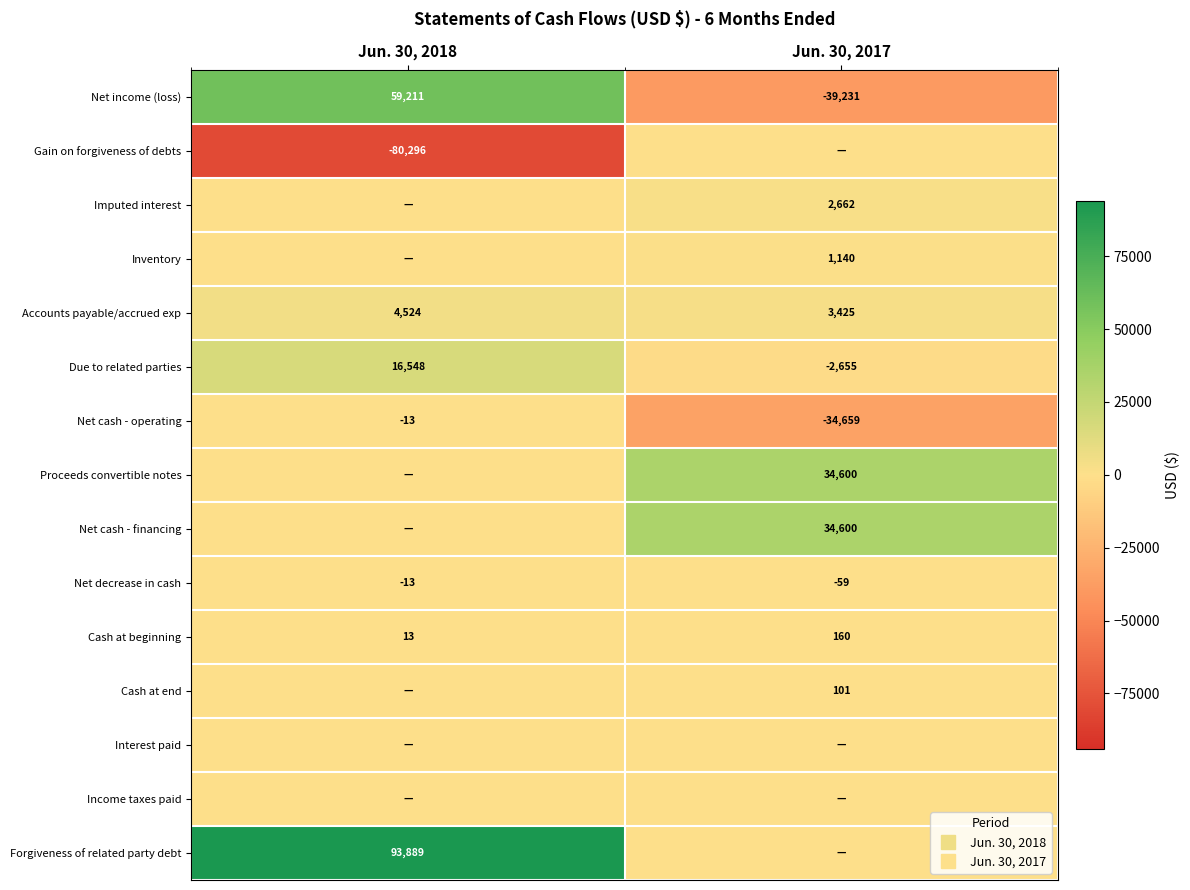

At which label is Imputed interest closest to 1331?

Jun. 30, 2018